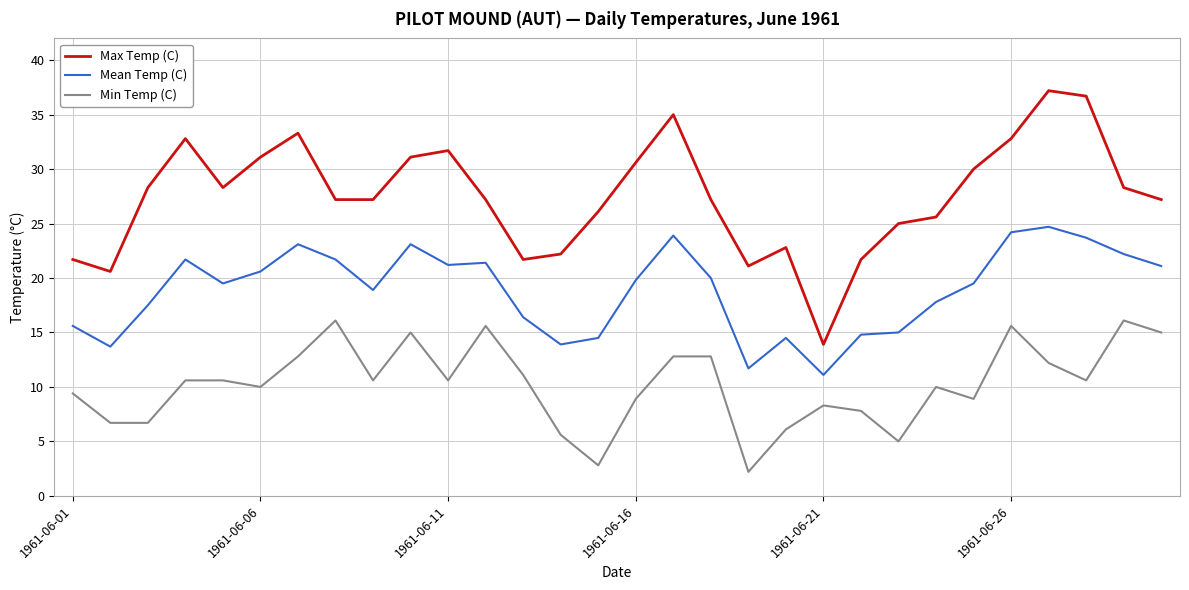

Which series has the widest spread of values?

Max Temp (C)